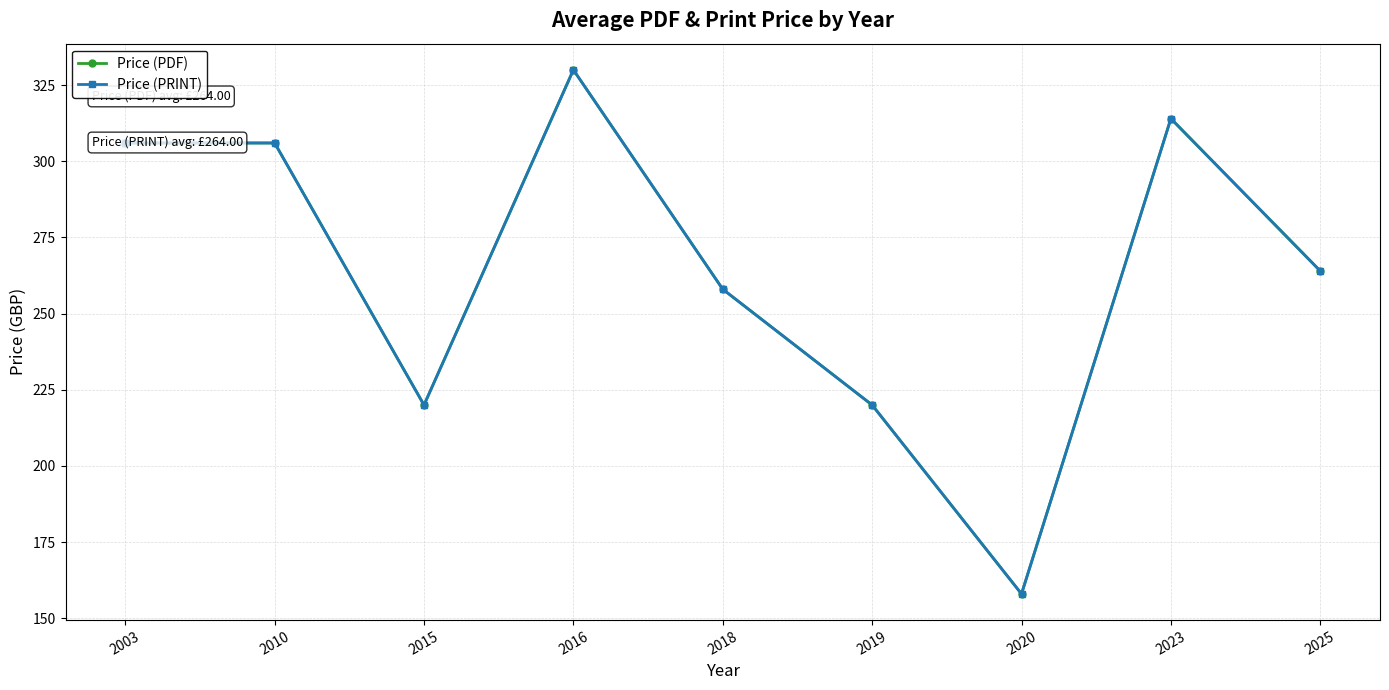

Which has a higher value, 2025 or 2020?

2025